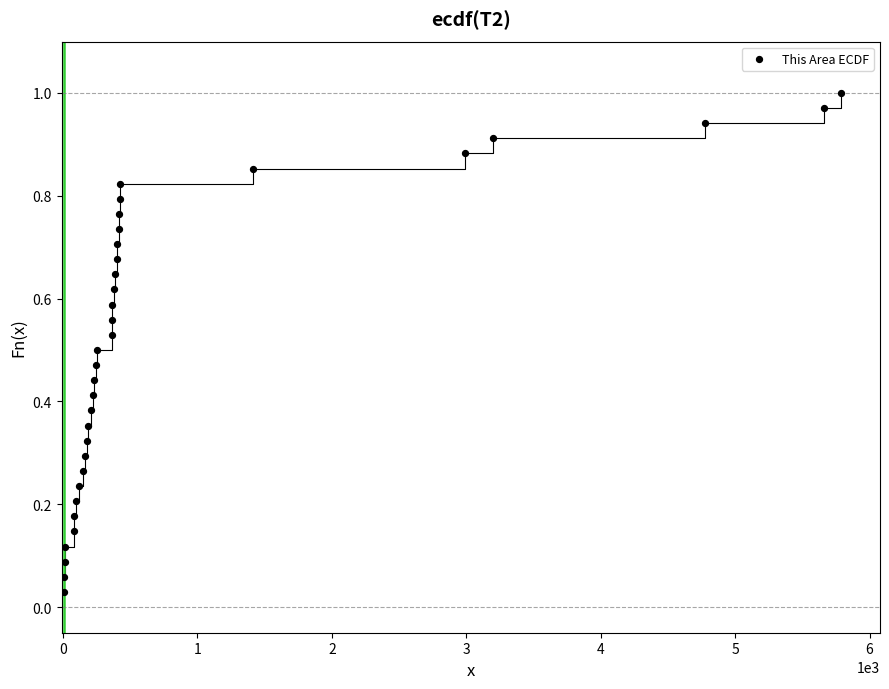

What is the range of X values (max minus min)?

5783.0